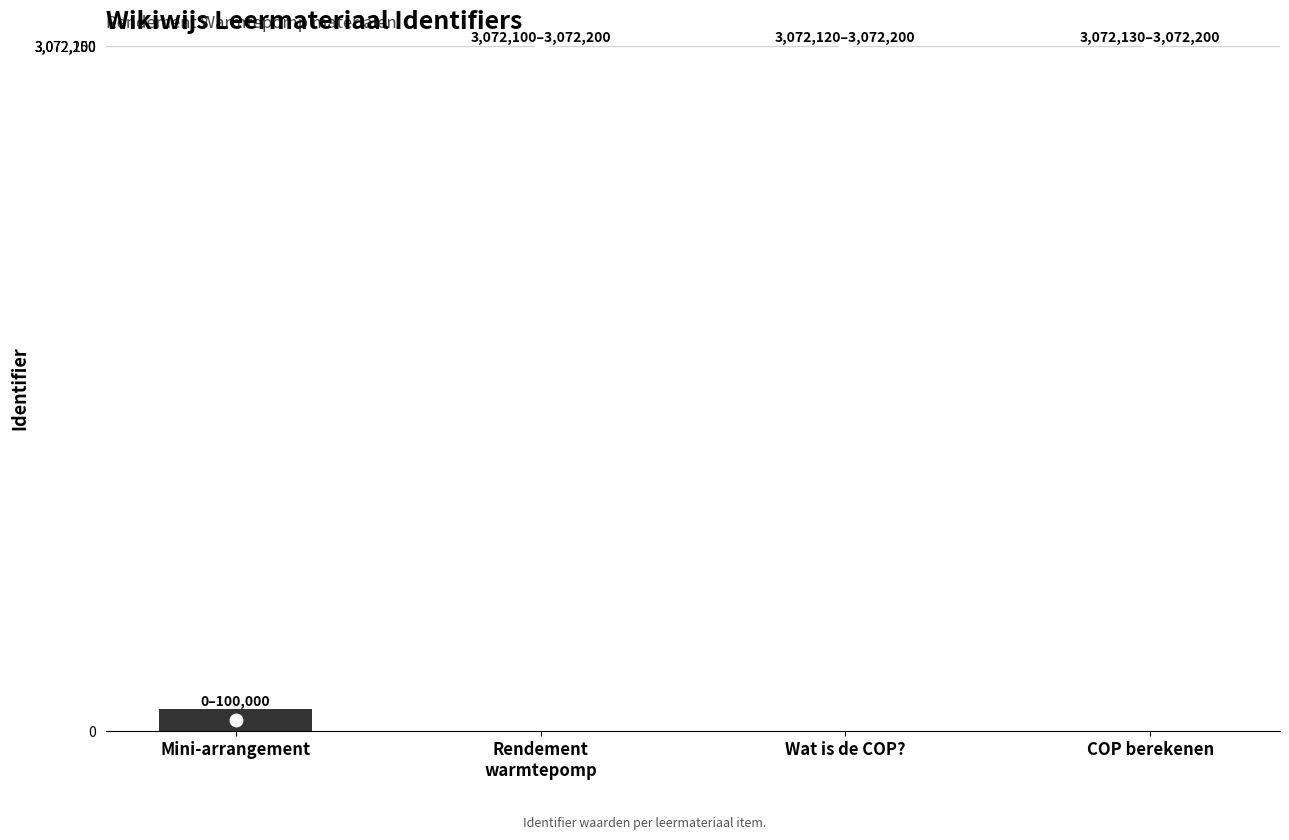

How many series are shown in this chart?

1